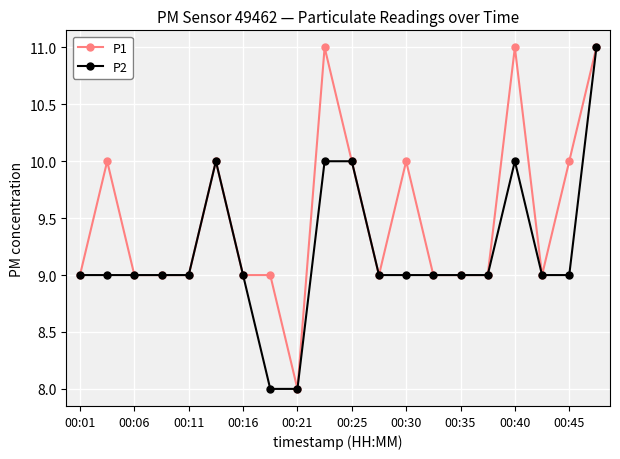

Rank the series by their average value, from lowest to highest.

P2, P1